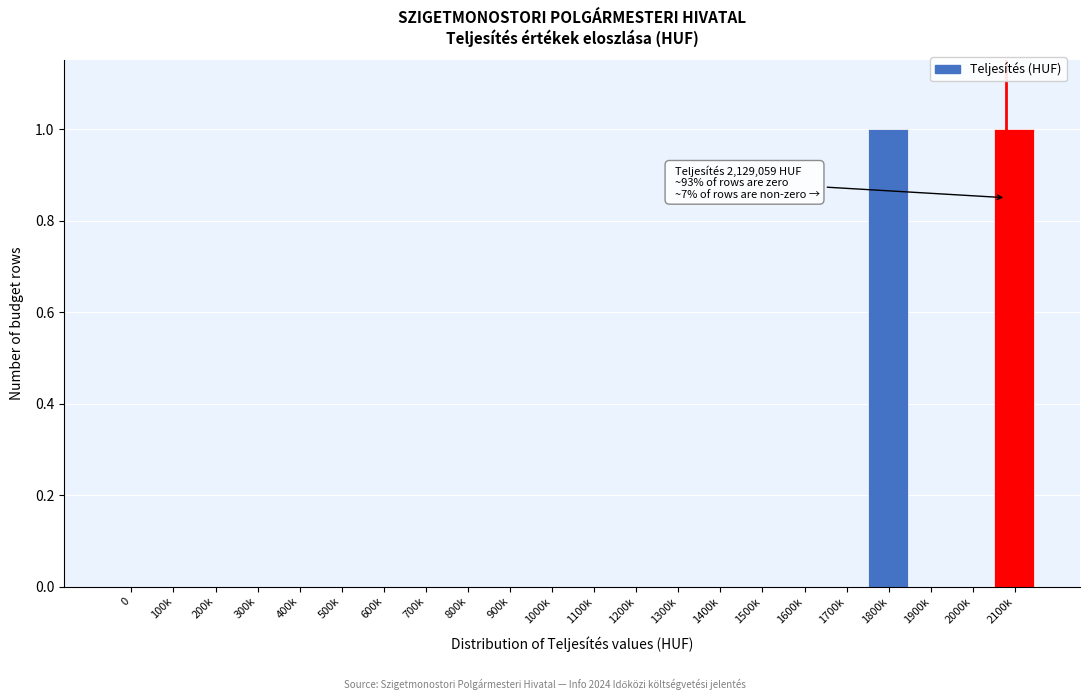

Reading right to left, list all the values displayed in this chart.

2100k=1	2000k=0	1900k=0	1800k=1	1700k=0	1600k=0	1500k=0	1400k=0	1300k=0	1200k=0	1100k=0	1000k=0	900k=0	800k=0	700k=0	600k=0	500k=0	400k=0	300k=0	200k=0	100k=0	0=0